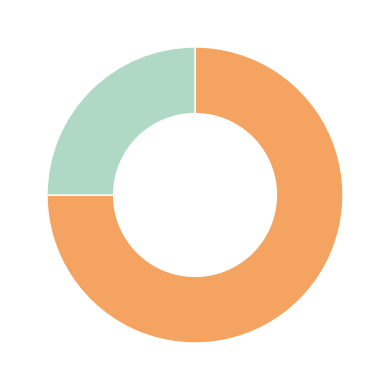

Does any single category account for the majority?

Yes